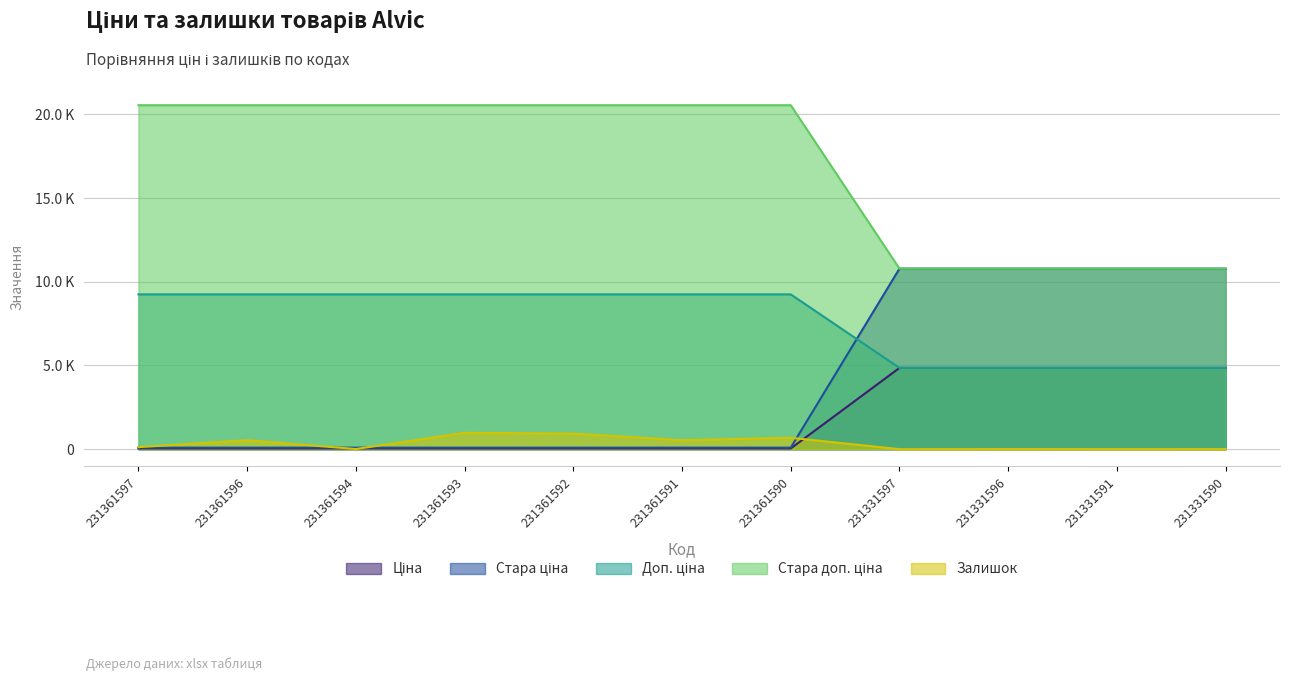

What is the average value of the Доп. ціна series?

7648.5